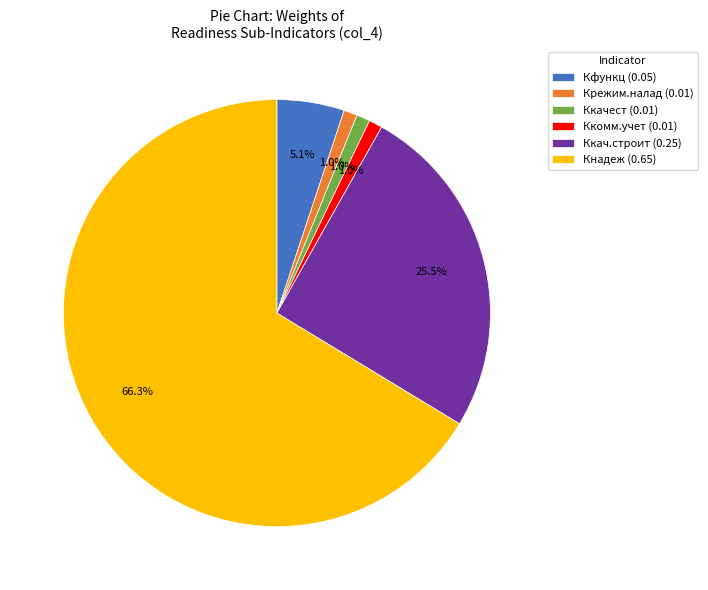

Is there any slice that represents more than half of the pie?

Yes